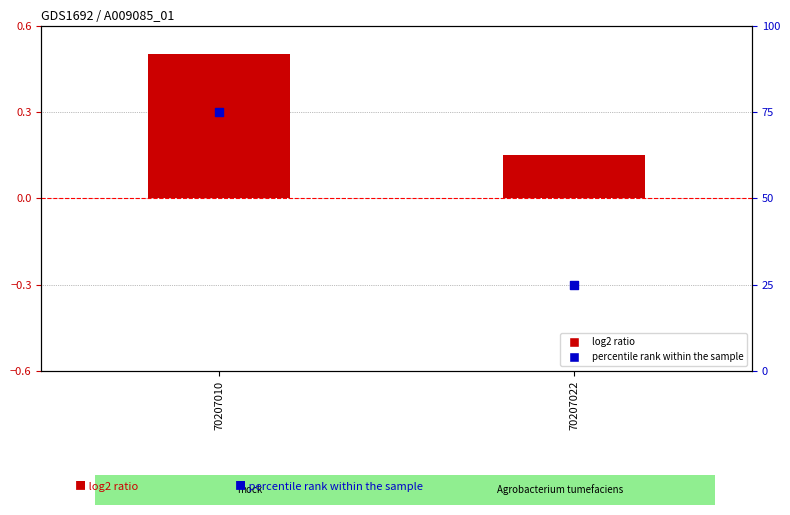

At how many categories does at least one series exceed 14?

2